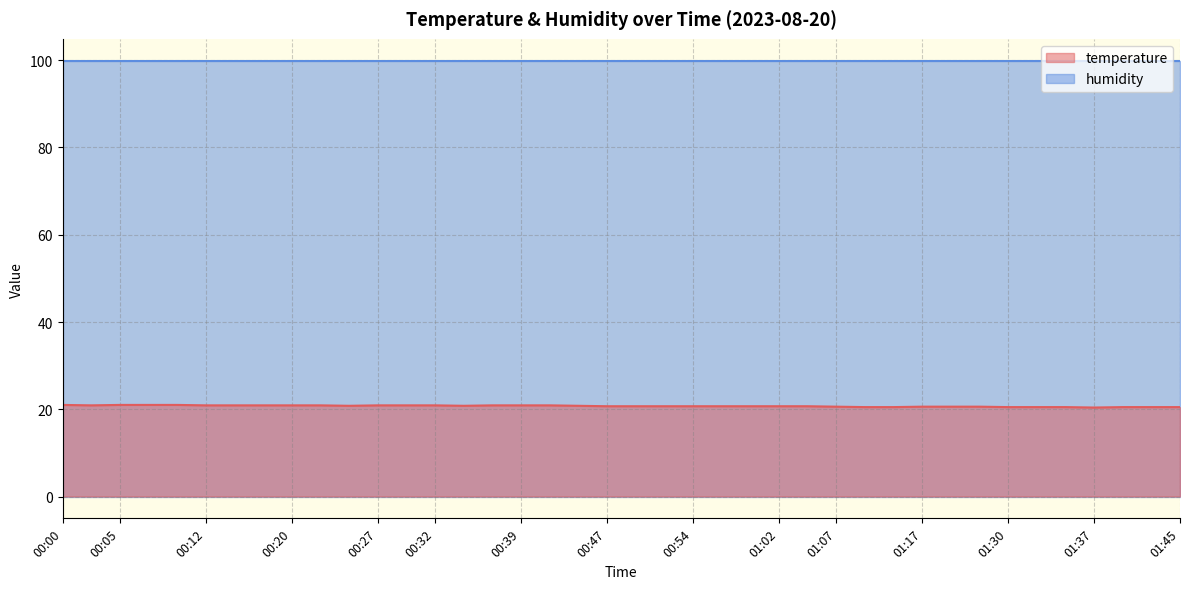

What is the sum of the values at 00:39 and 00:10?

41.9